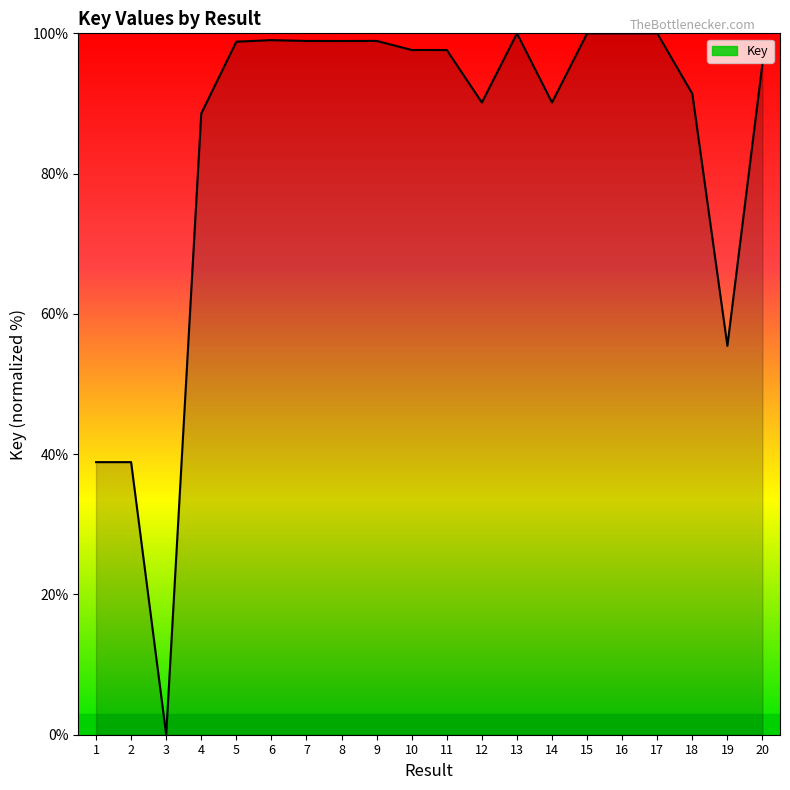

Which has a higher value, 3 or 14?

14